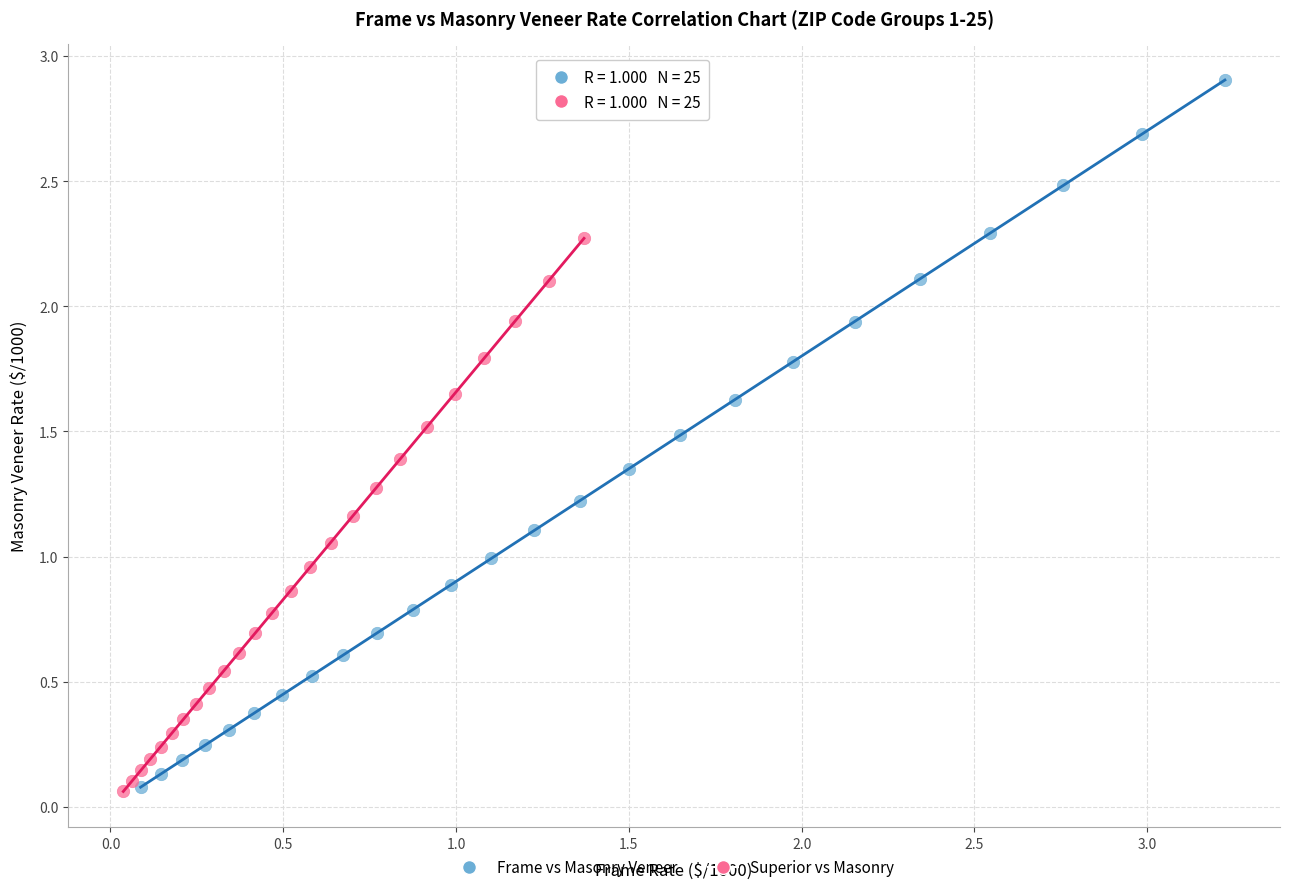

Which series has the widest spread of Y values?

Frame vs Masonry Veneer